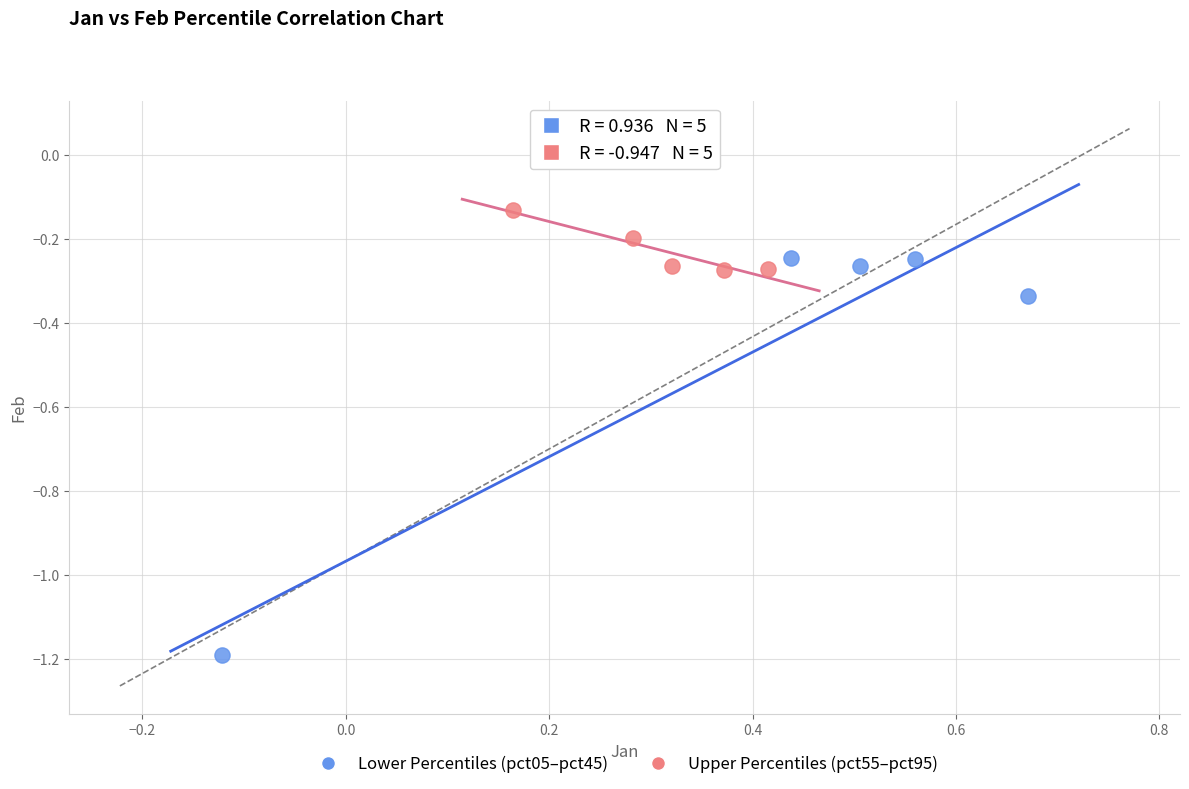

Which series contains the lowest Y value?

Lower Percentiles (pct05–pct45)